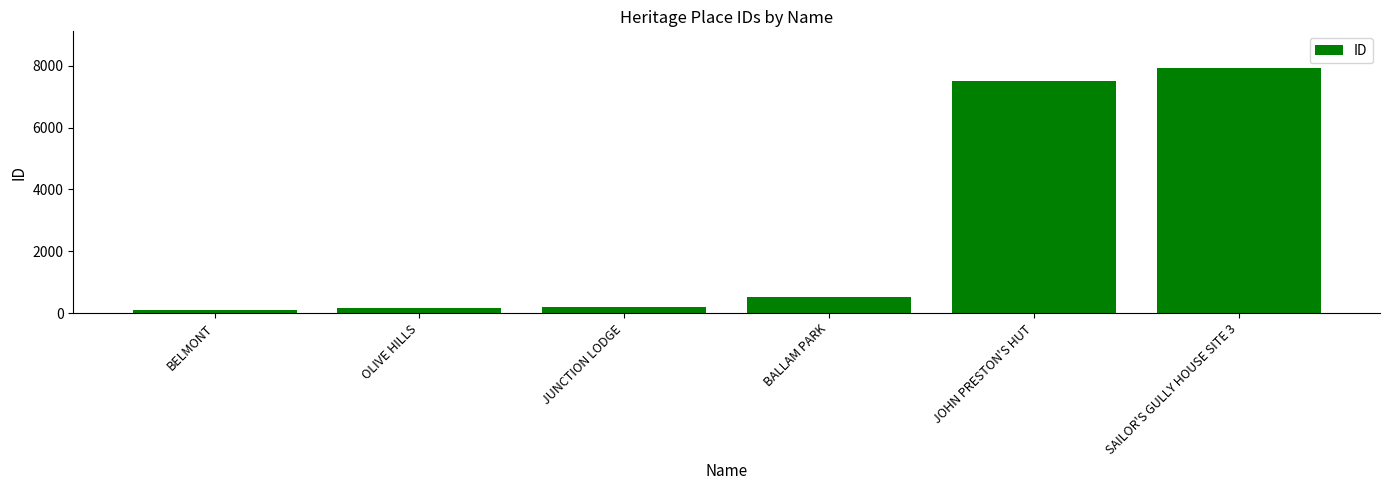

What is the greatest value displayed?

7927